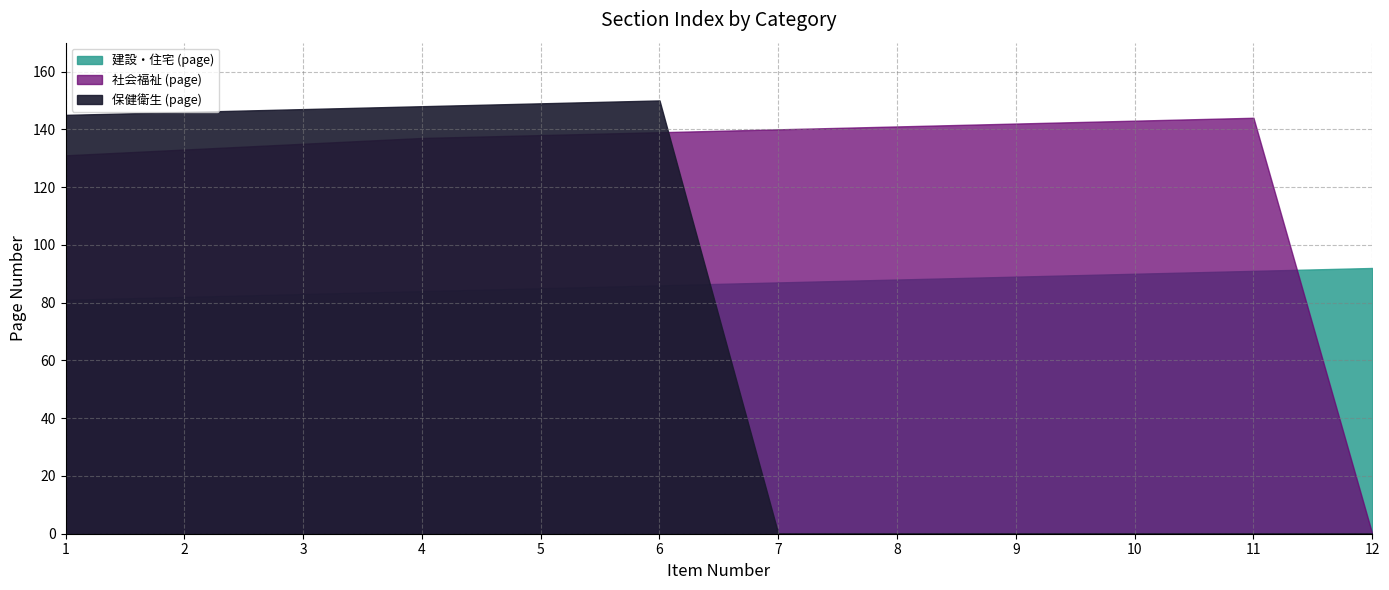

List the series in order of their overall mean, lowest first.

保健衛生 (page), 建設・住宅 (page), 社会福祉 (page)